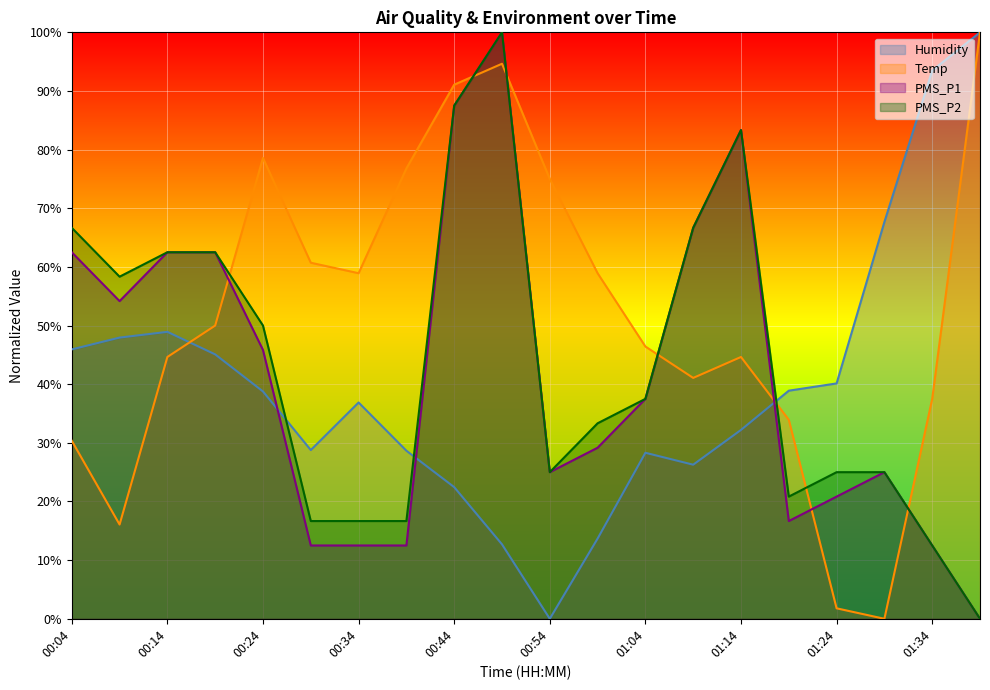

At which label does PMS_P2 reach its peak?

00:49